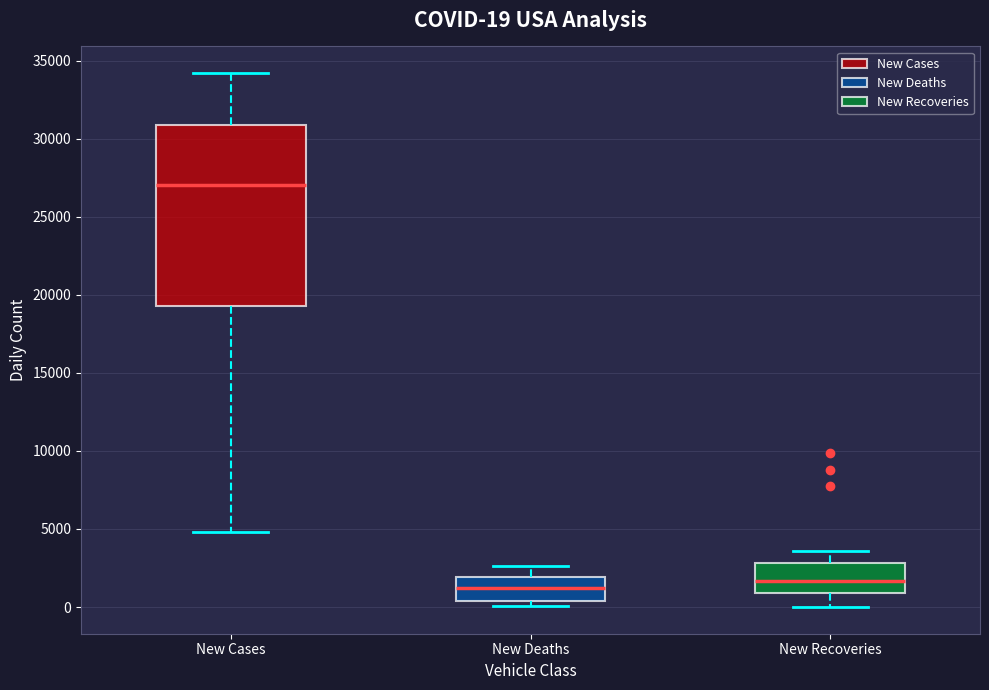

Which box's median line is the highest?

New Cases